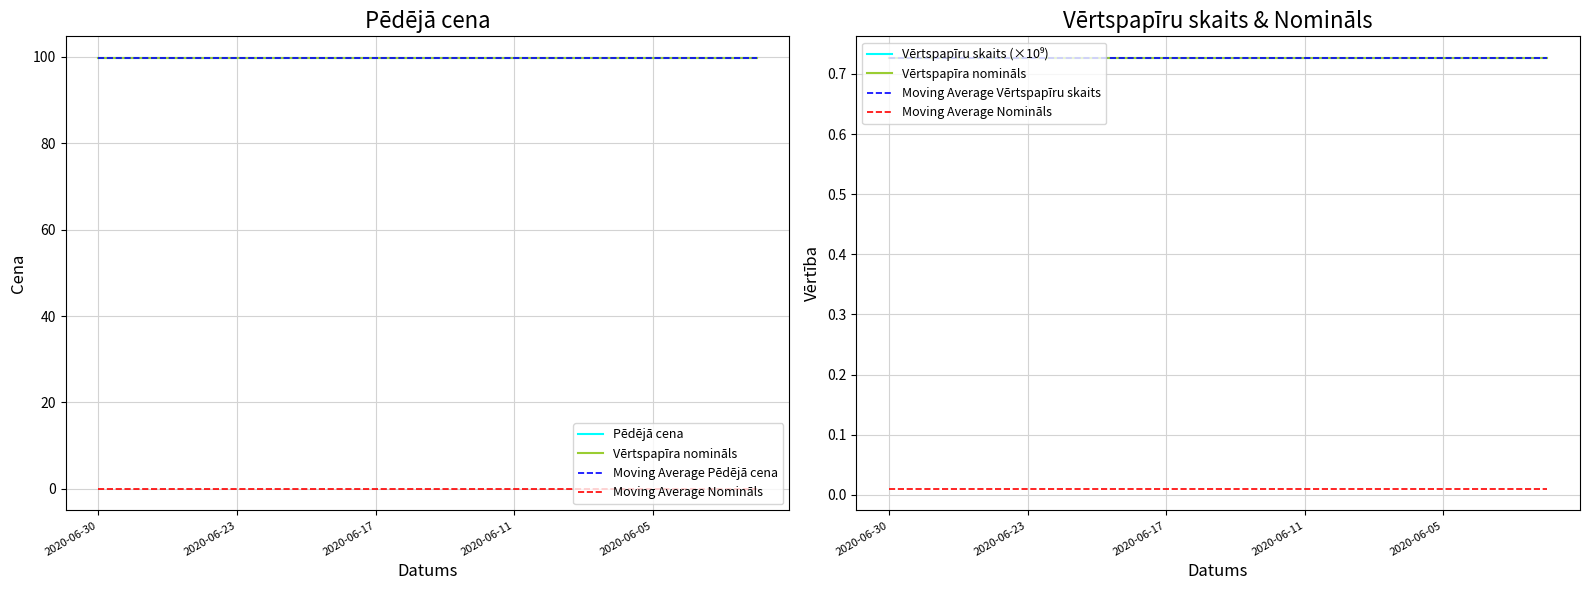

What is the total value across all series at 2020-06-17?

201.6